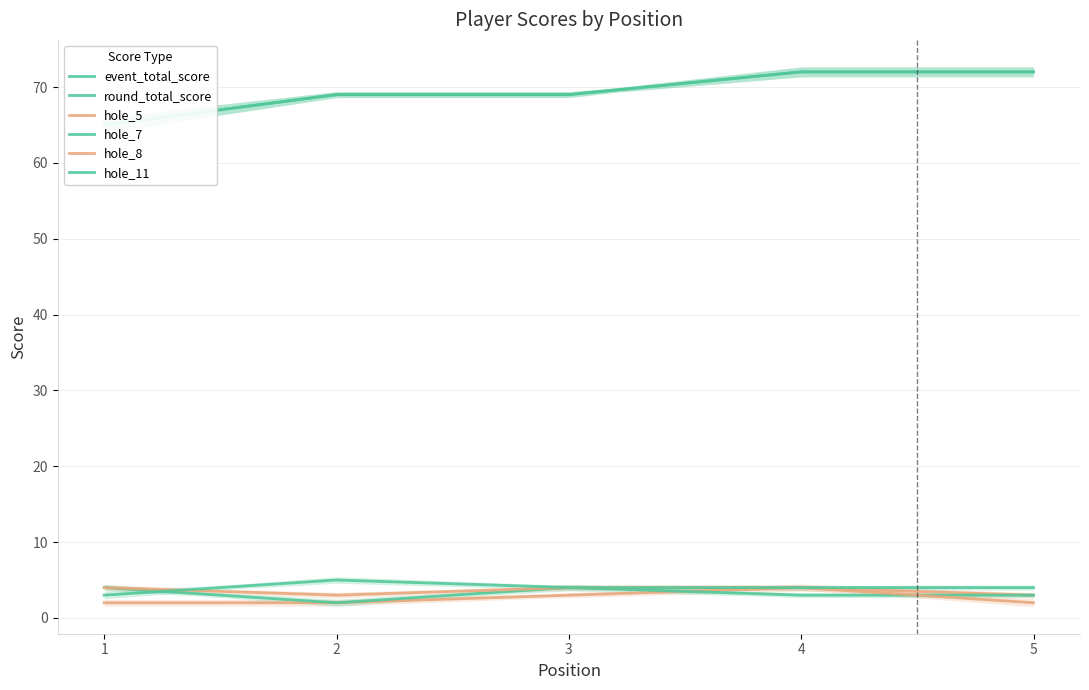

How many distinct data groups are displayed?

6